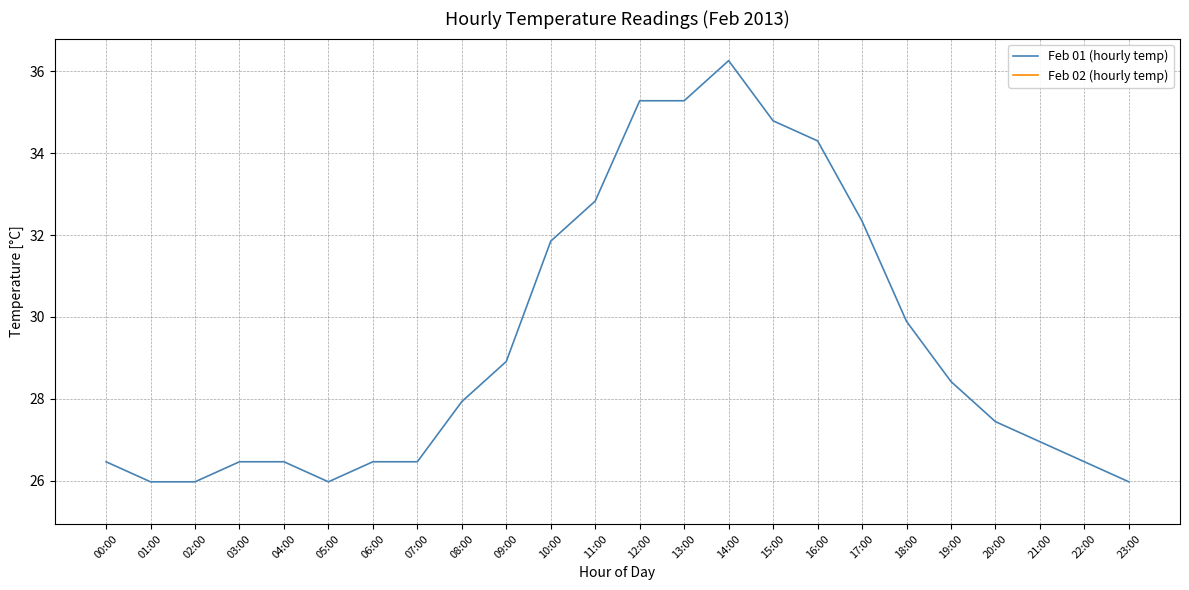

What position from the right is 08:00?

16